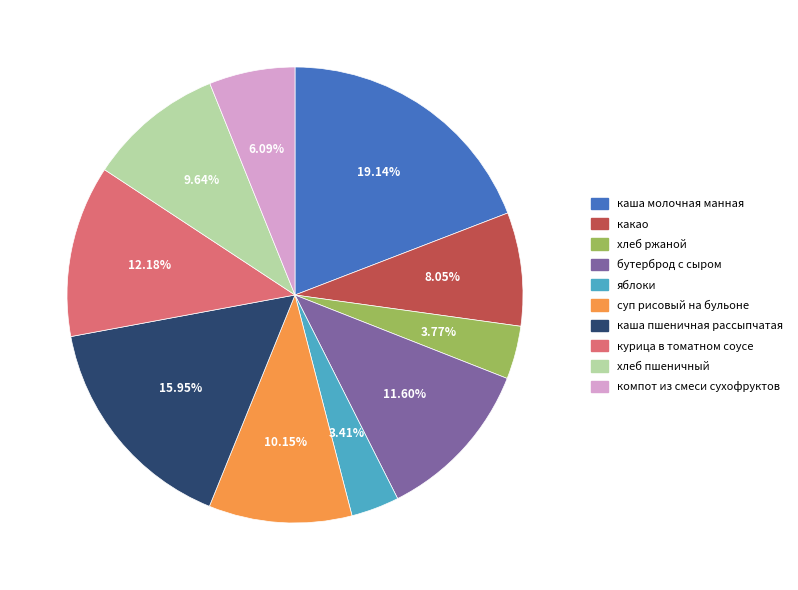

Which has a higher value, хлеб пшеничный or компот из смеси сухофруктов?

хлеб пшеничный